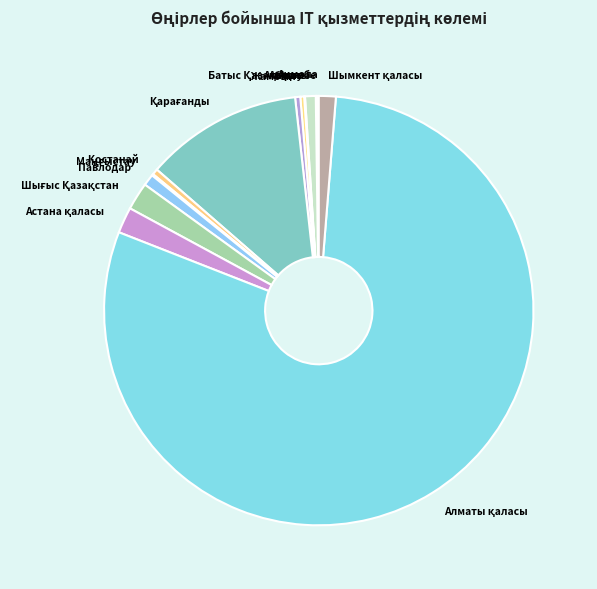

Is it true that Павлодар is 6% of the pie?

False